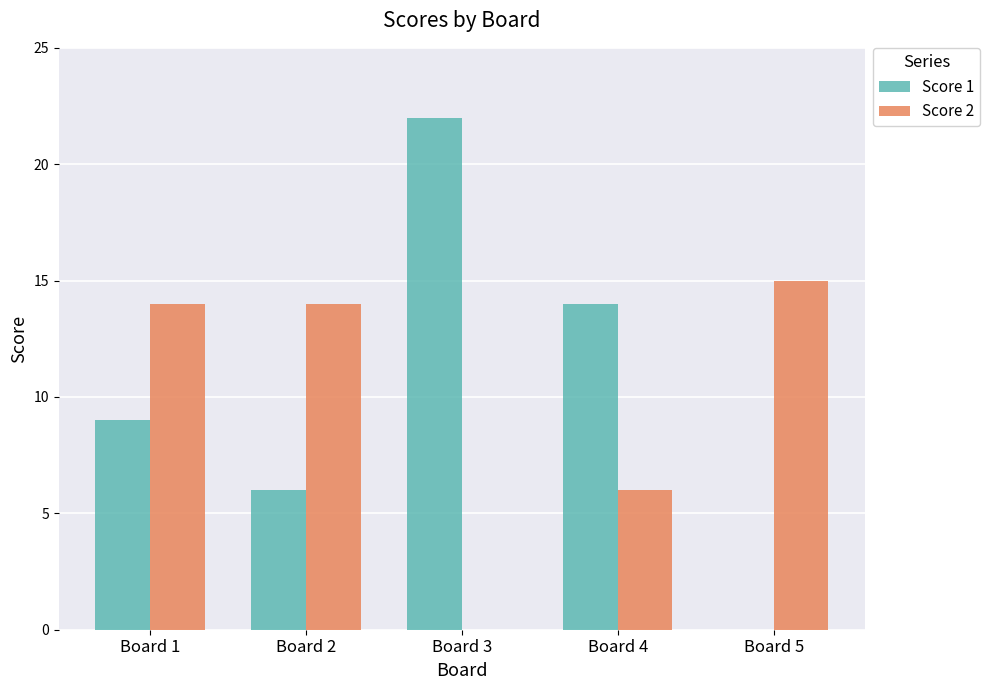

What is the maximum value shown in the chart?

22